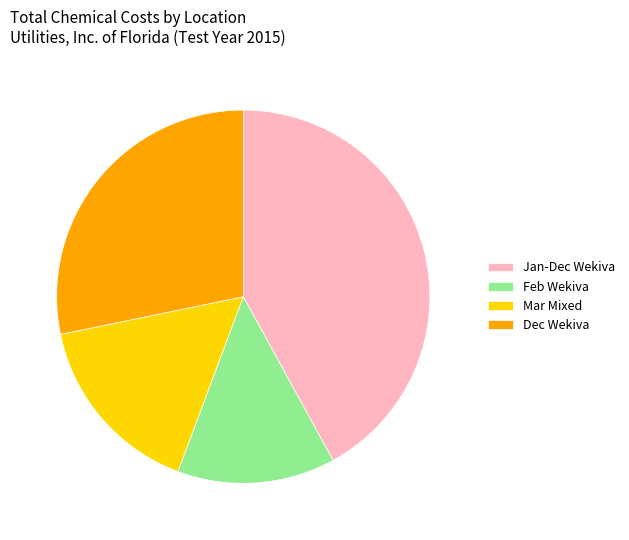

True or false: Jan-Dec Wekiva accounts for 42% of the total.

True